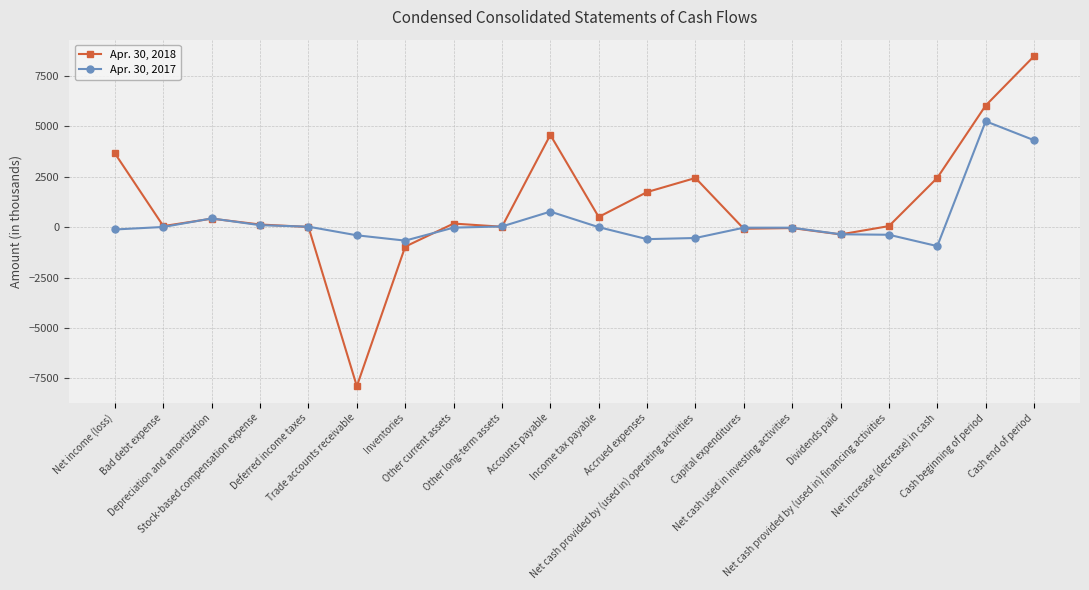

What is the highest value of the Apr. 30, 2018 series?

8489